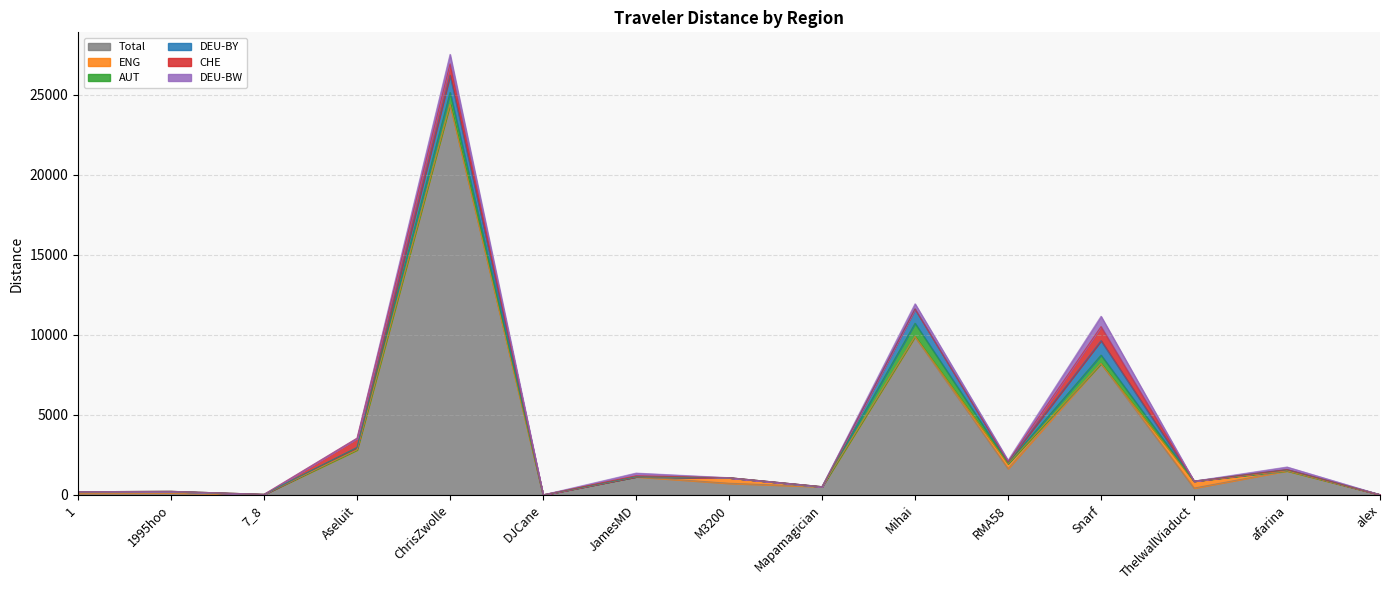

Where is the first local maximum for DEU-BY?

ChrisZwolle